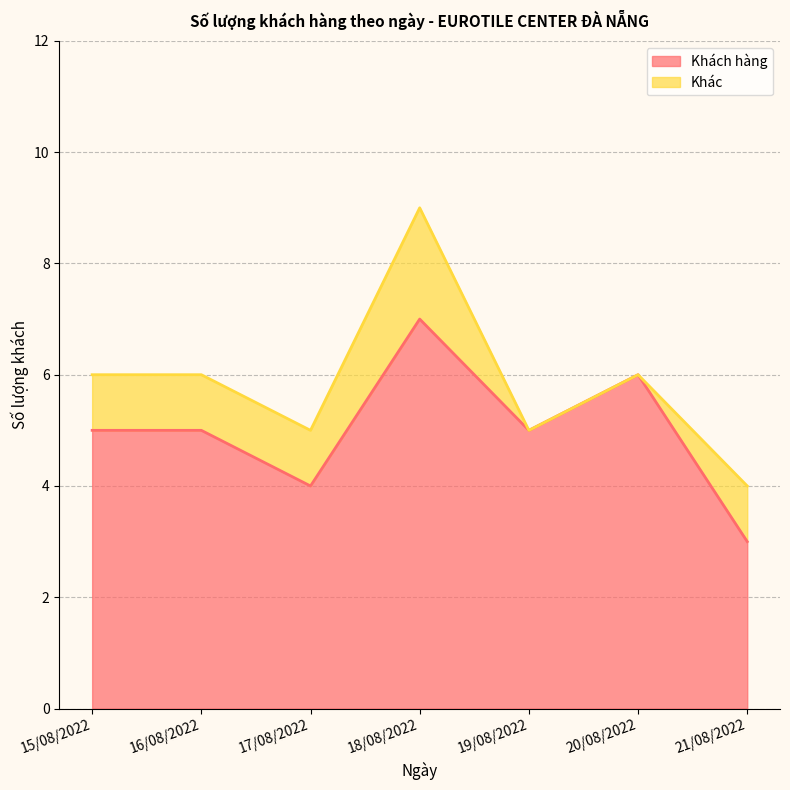

List the labels in order of value, largest first.

18/08/2022, 20/08/2022, 15/08/2022, 16/08/2022, 19/08/2022, 17/08/2022, 21/08/2022